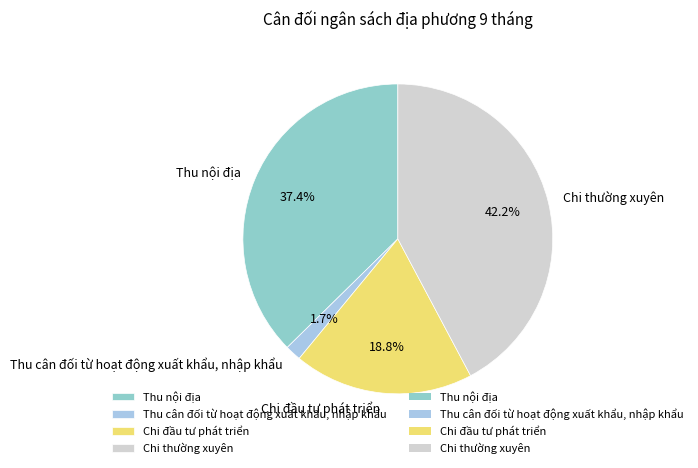

What percentage is the Thu nội địa slice, to the nearest percent?

37%